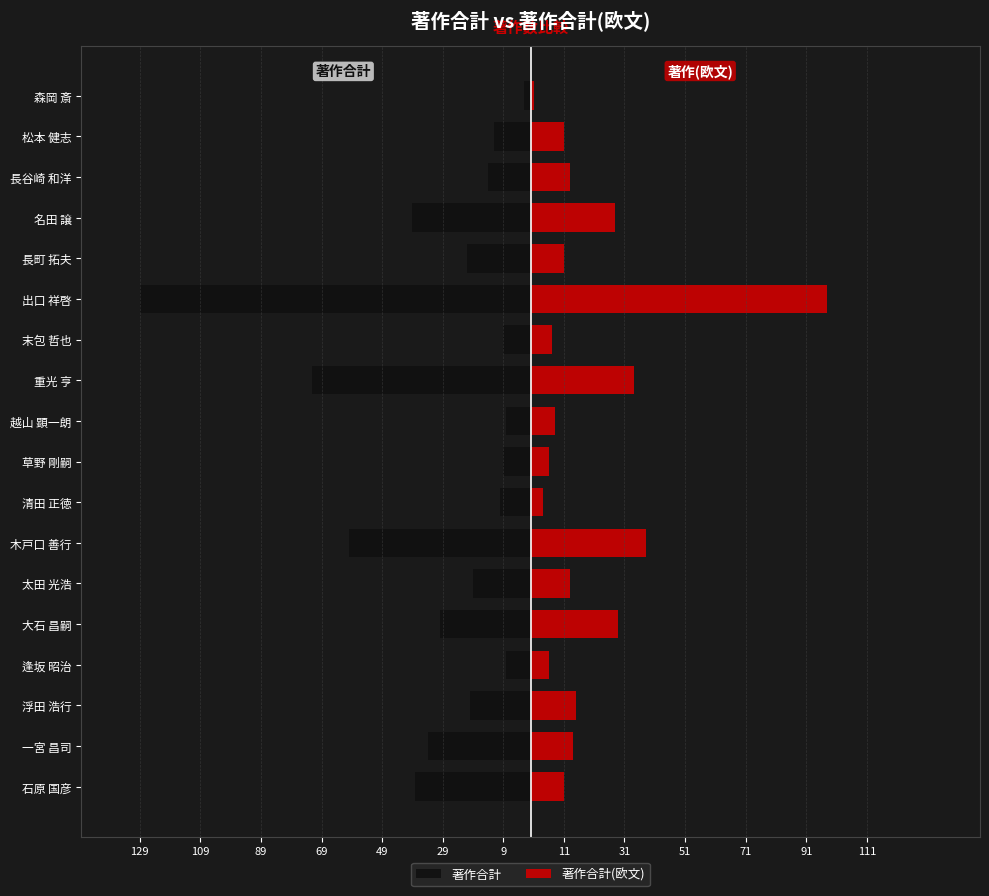

How many categories are shown in the chart?

18